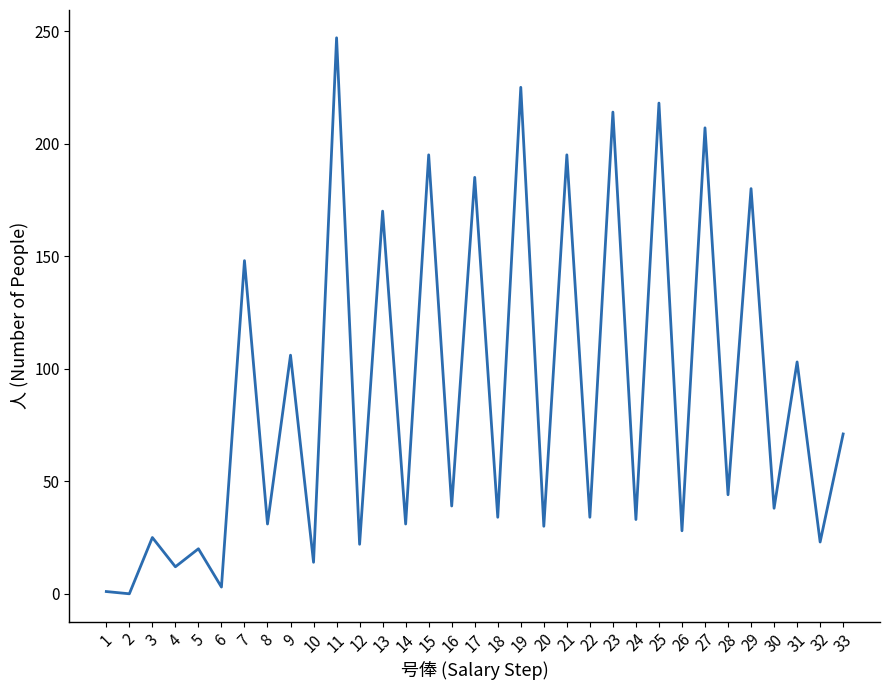

Count the number of categories in the chart.

33